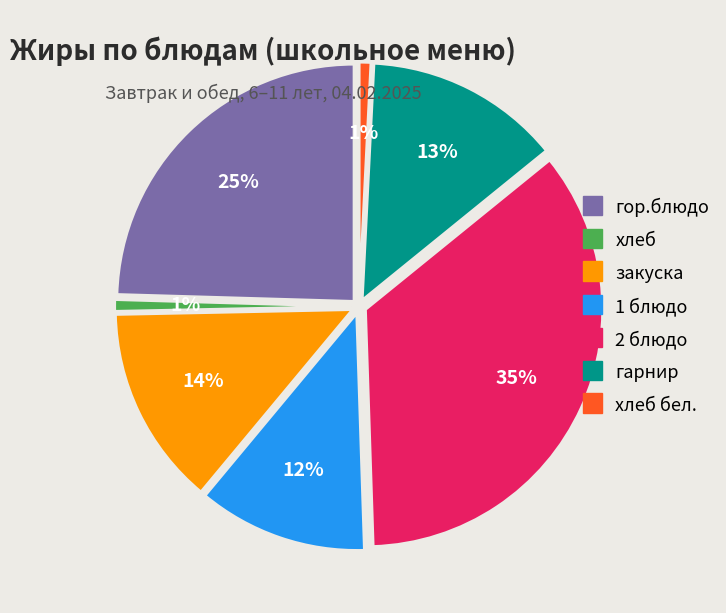

To the nearest percent, what percentage of the pie is 1 блюдо?

12%